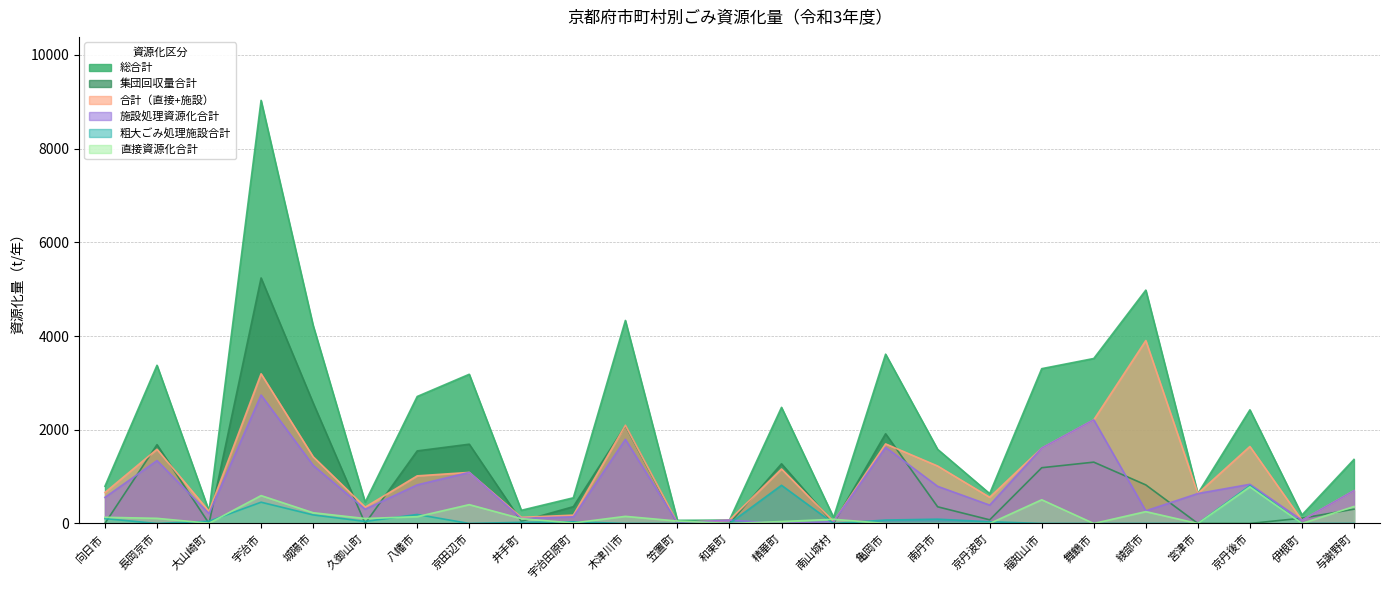

What is the total value across all series at 伊根町?

430